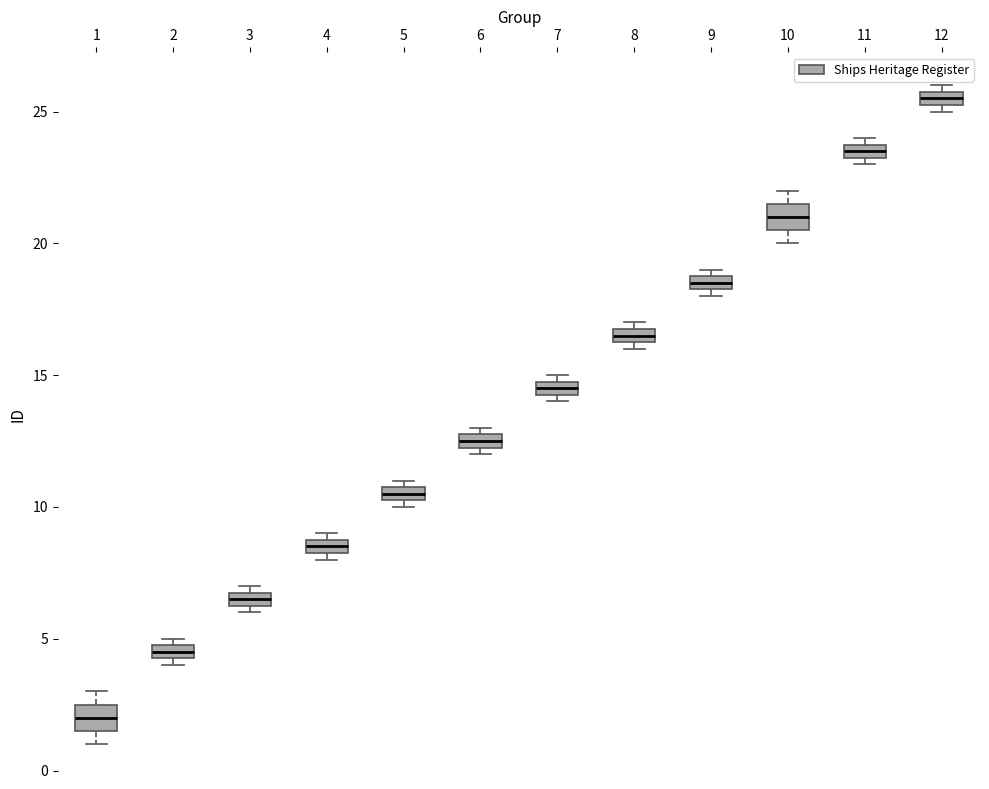

Where is the upper edge of the box at x = 6 on the y-axis? The values are not printed on the chart, so give them approximately, as read against the axis.

13.0